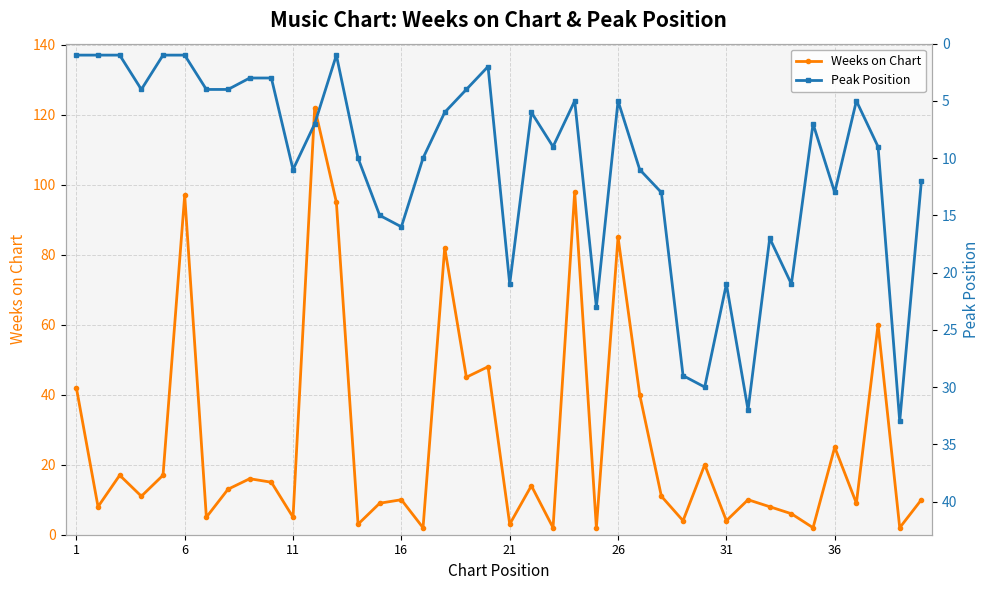

The Weeks on Chart series shows 4 at 31. True or false?

True